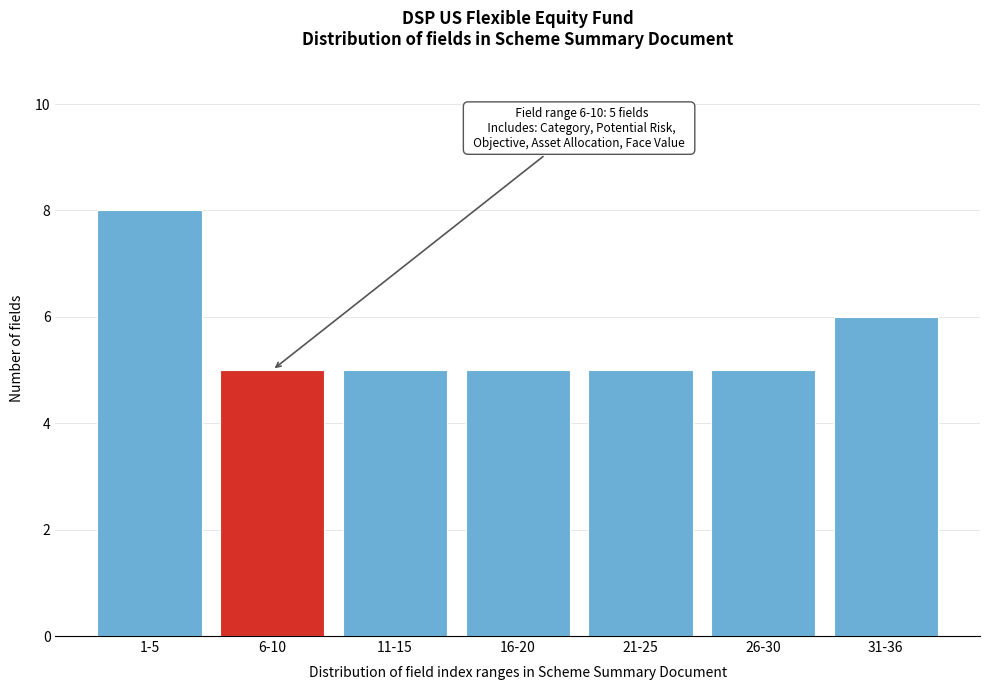

Reading left to right, list all the values displayed in this chart.

1-5=8	6-10=5	11-15=5	16-20=5	21-25=5	26-30=5	31-36=6